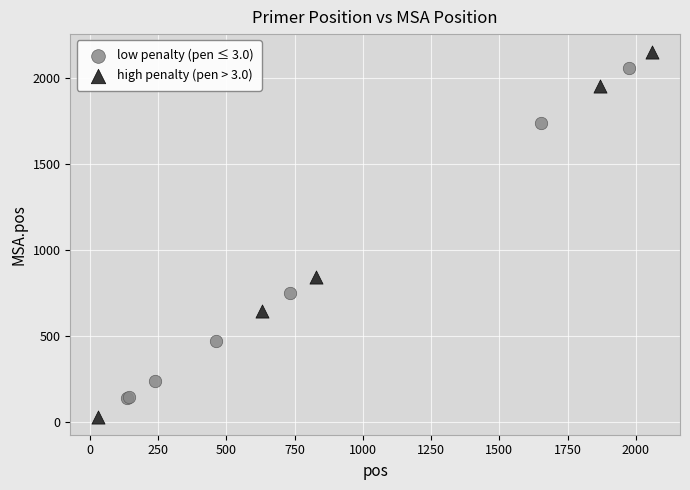

Which series contains the lowest Y value?

high penalty (pen > 3.0)